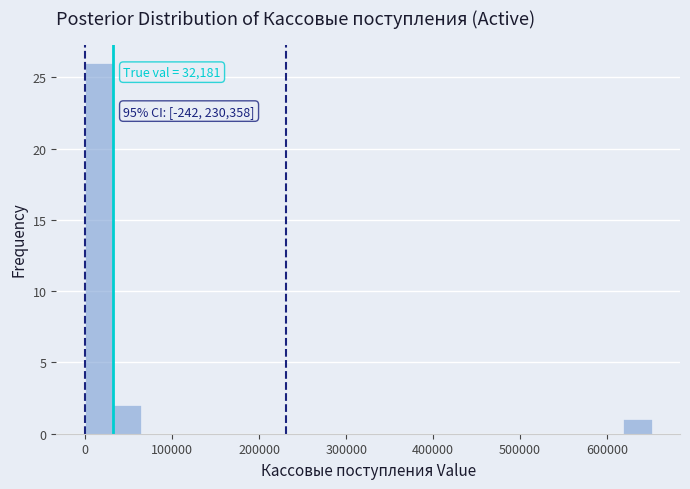

Around what value on the x-axis is the tallest bar? Give the approximate position of its centre, as read against the axis.

20000